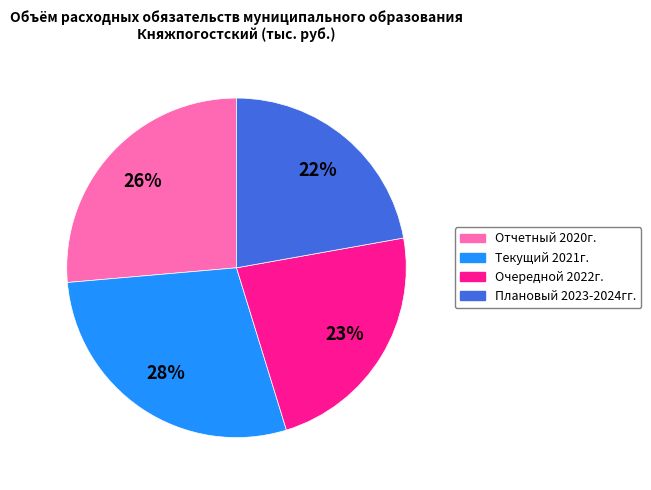

Which has a higher value, Текущий 2021г. or Плановый 2023-2024гг.?

Текущий 2021г.